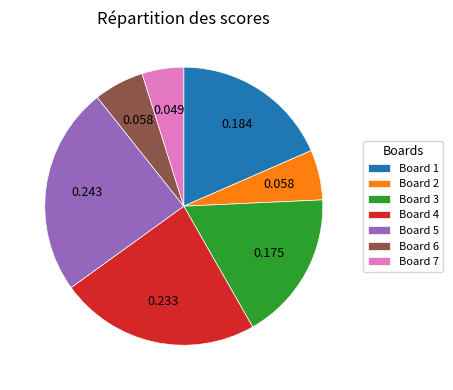

Which slice is the smallest?

Board 7